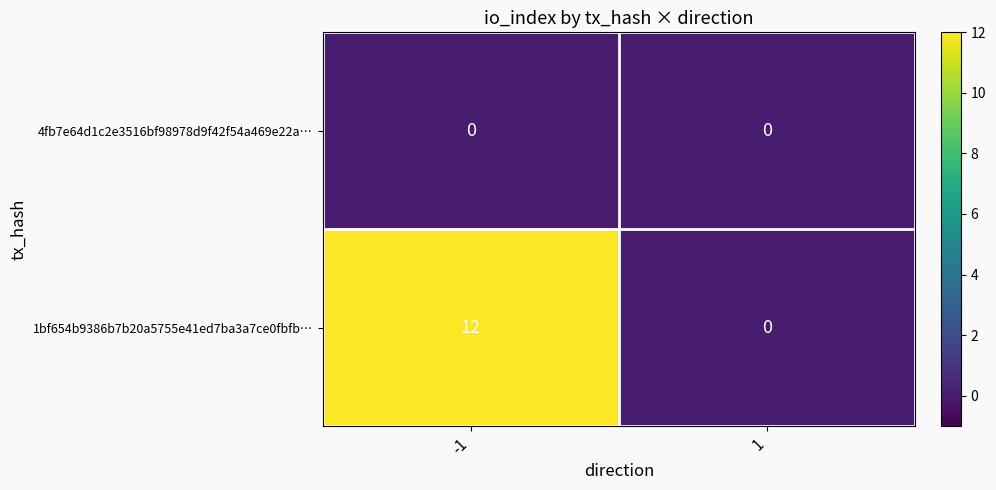

The 1bf654b9386b7b20a5755e41ed7ba3a7ce0fbfb… series shows 7 at 1. True or false?

False